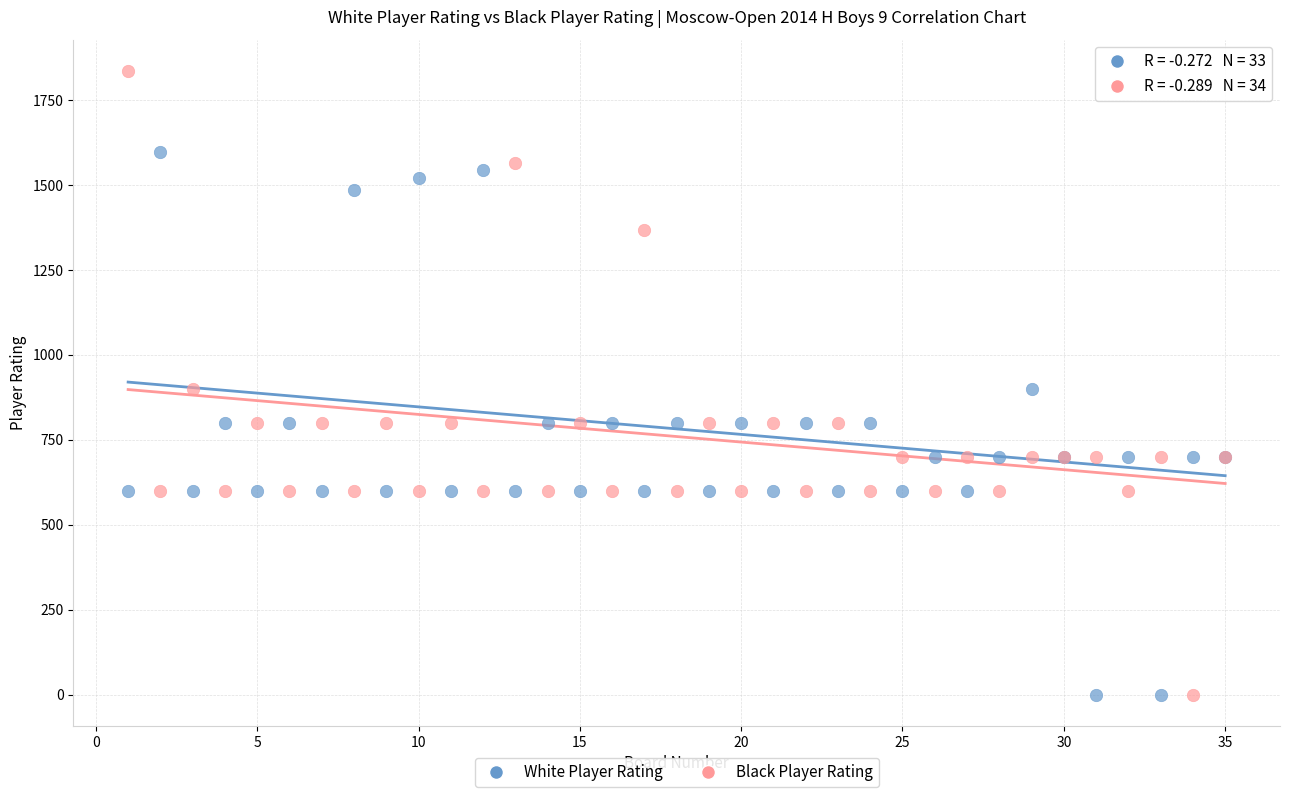

Which series has the widest spread of Y values?

Black Player Rating